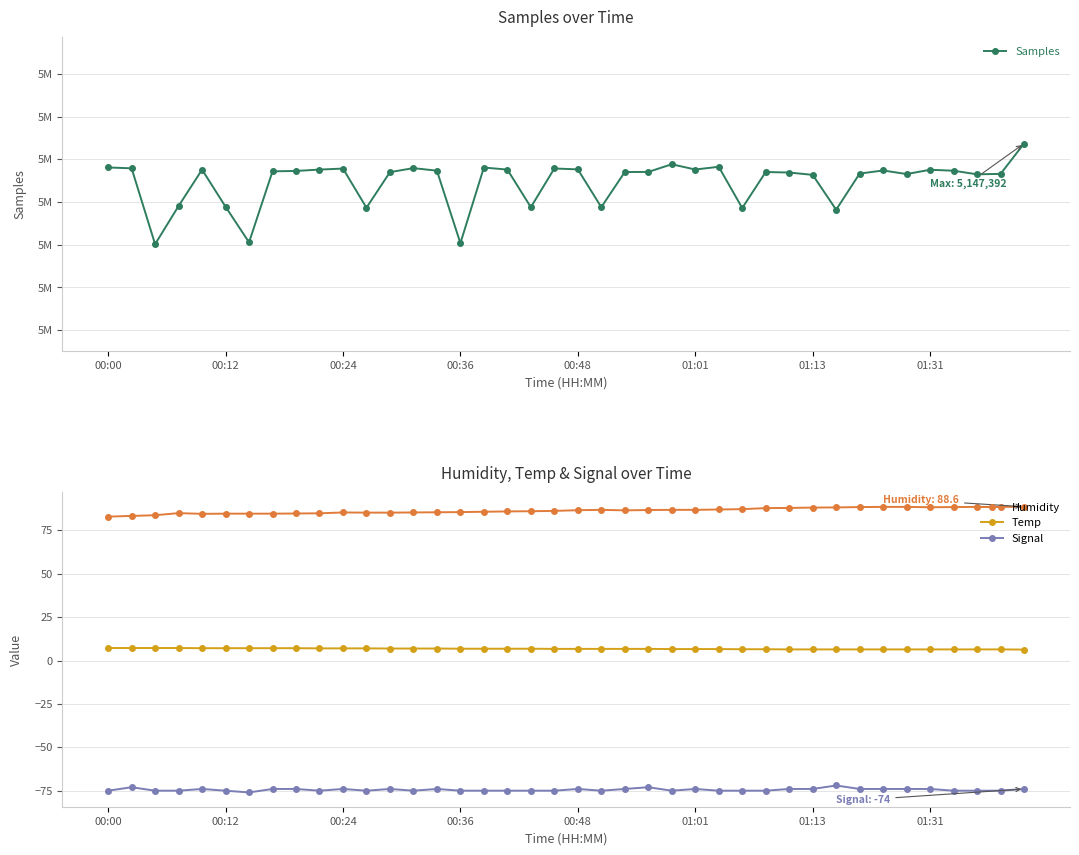

Reading left to right, list all the values displayed in this chart.

Samples: 5136183.0	5135779.0	5100246.0	5118134.0	5135154.0	5117794.0	5101126.0	5134359.0	5134553.0	5135185.0	5135660.0	5117329.0	5133989.0	5135870.0	5134672.0	5100733.0	5136154.0	5135177.0	5117573.0	5135707.0	5135280.0	5117596.0	5134056.0	5134089.0	5137683.0	5135218.0	5136496.0	5117192.0	5134042.0	5133812.0	5132707.0	5116395.0	5133318.0	5134765.0	5133099.0	5135104.0	5134654.0	5132974.0	5133166.0	5147392.0
Humidity: 82.9	83.3	83.7	84.9	84.5	84.6	84.6	84.6	84.7	84.8	85.3	85.2	85.2	85.3	85.4	85.5	85.7	85.9	86.0	86.2	86.6	86.8	86.5	86.7	86.8	86.8	87.0	87.2	87.8	87.9	88.1	88.2	88.4	88.5	88.5	88.3	88.4	88.5	88.5	88.6
Temp: 7.2	7.2	7.2	7.2	7.1	7.1	7.1	7.1	7.1	7.0	7.0	7.0	6.9	6.9	6.9	6.8	6.8	6.8	6.8	6.7	6.7	6.7	6.7	6.7	6.6	6.6	6.6	6.5	6.5	6.4	6.4	6.4	6.4	6.4	6.4	6.4	6.4	6.4	6.4	6.3
Signal: -75.0	-73.0	-75.0	-75.0	-74.0	-75.0	-76.0	-74.0	-74.0	-75.0	-74.0	-75.0	-74.0	-75.0	-74.0	-75.0	-75.0	-75.0	-75.0	-75.0	-74.0	-75.0	-74.0	-73.0	-75.0	-74.0	-75.0	-75.0	-75.0	-74.0	-74.0	-72.0	-74.0	-74.0	-74.0	-74.0	-75.0	-75.0	-75.0	-74.0